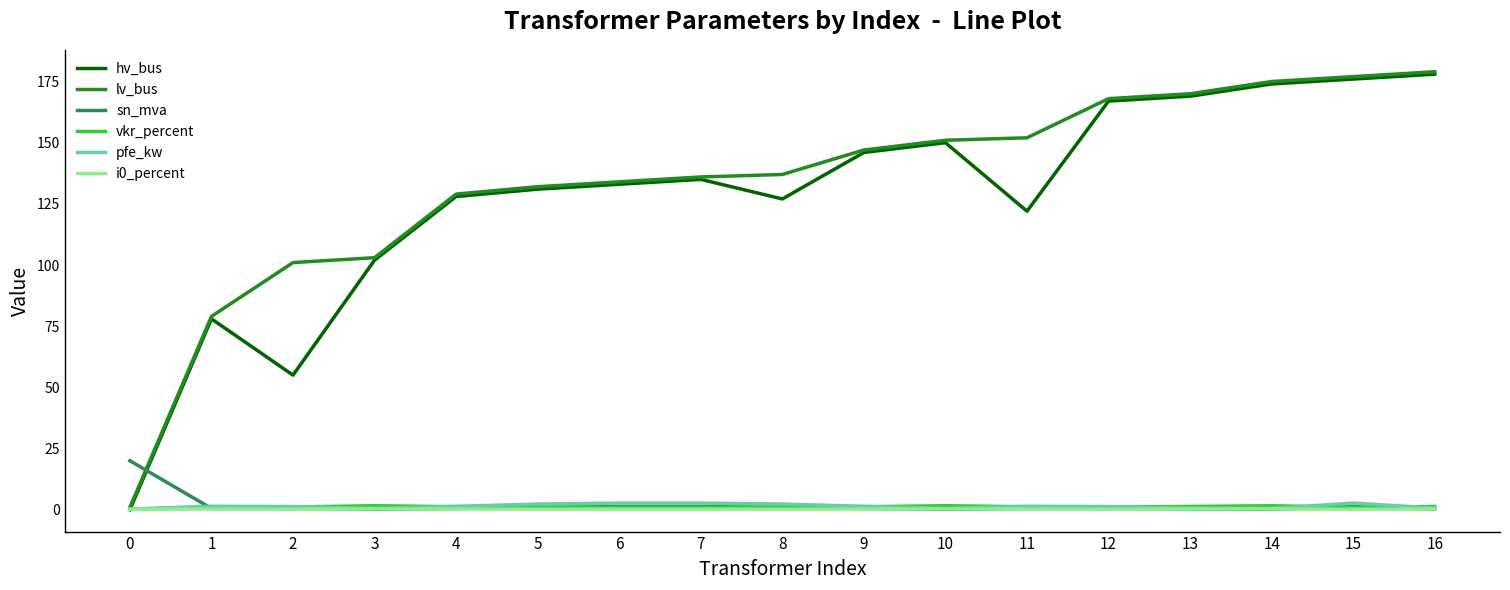

Which series ends up on top after the final intersection of sn_mva and hv_bus?

hv_bus